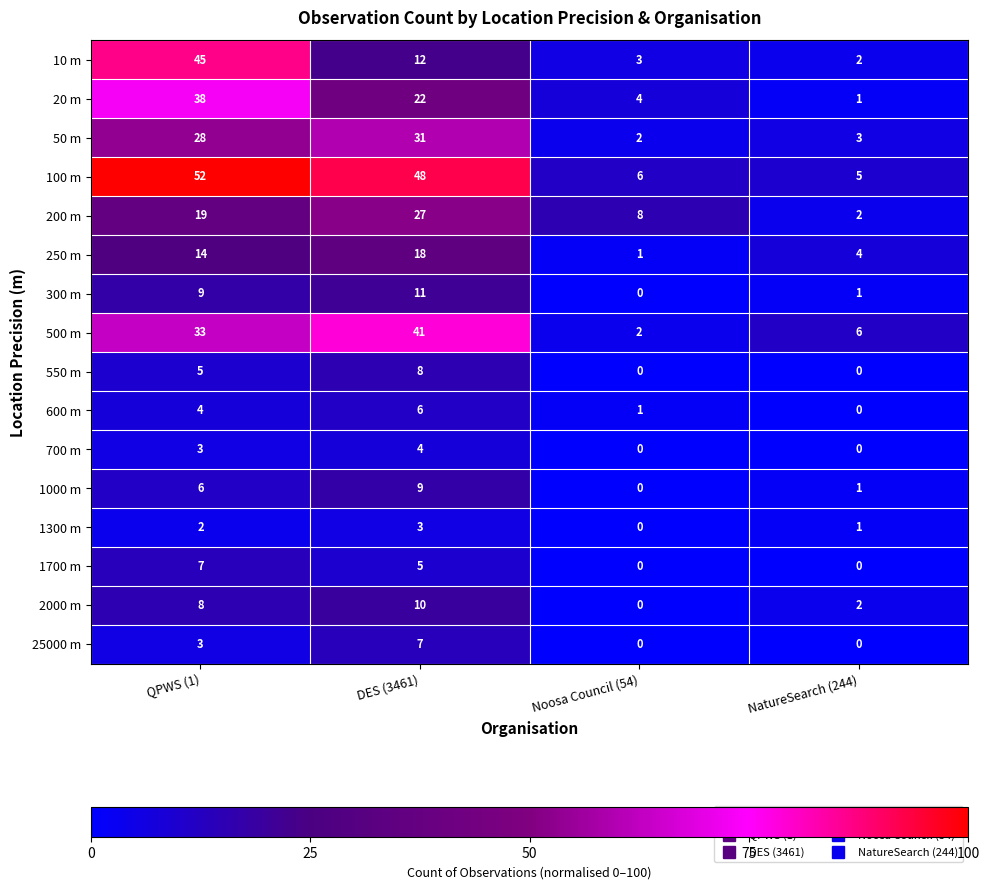

How many categories are shown in the chart?

4